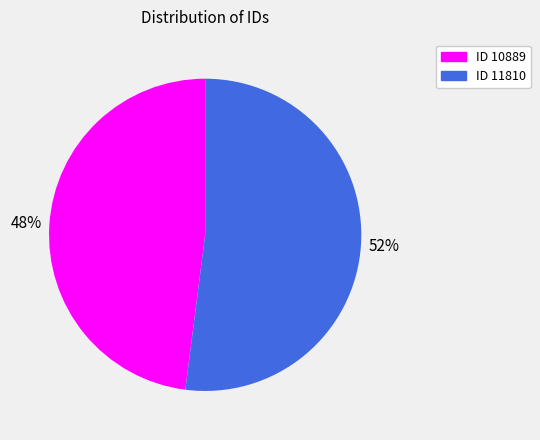

Rank the categories by value from highest to lowest.

ID 11810, ID 10889